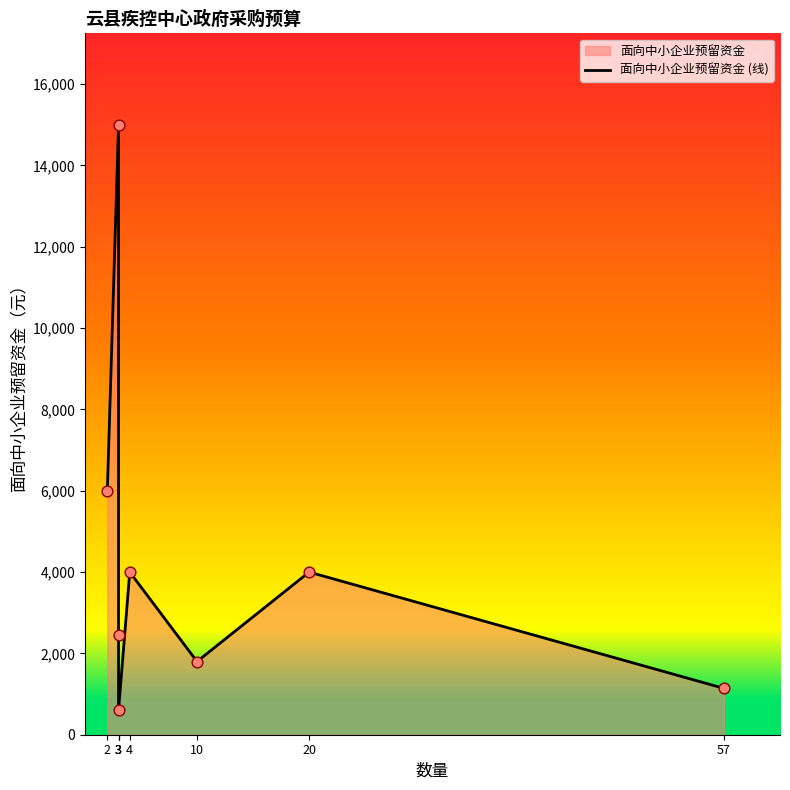

Which has a higher value, 4 or 20?

4